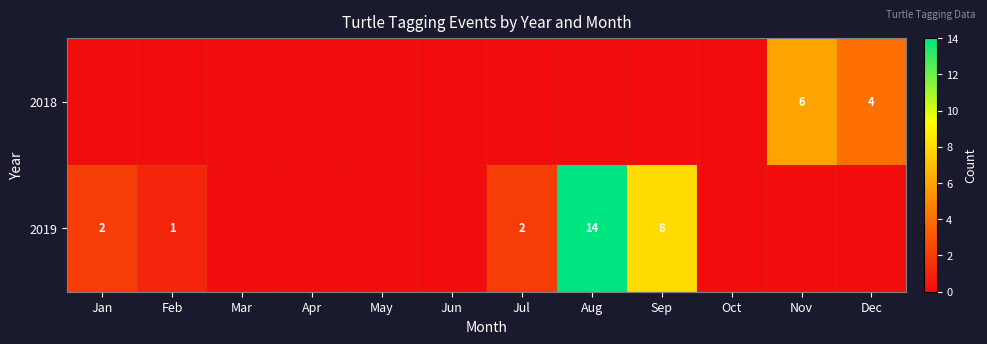

What is the greatest value displayed?

14